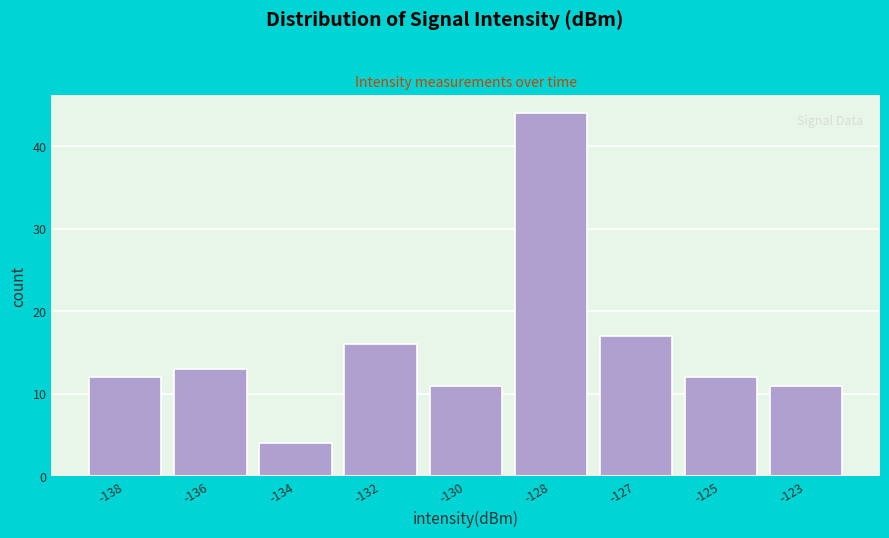

Reading left to right, transcribe all the data shown in this chart.

12	13	4	16	11	44	17	12	11